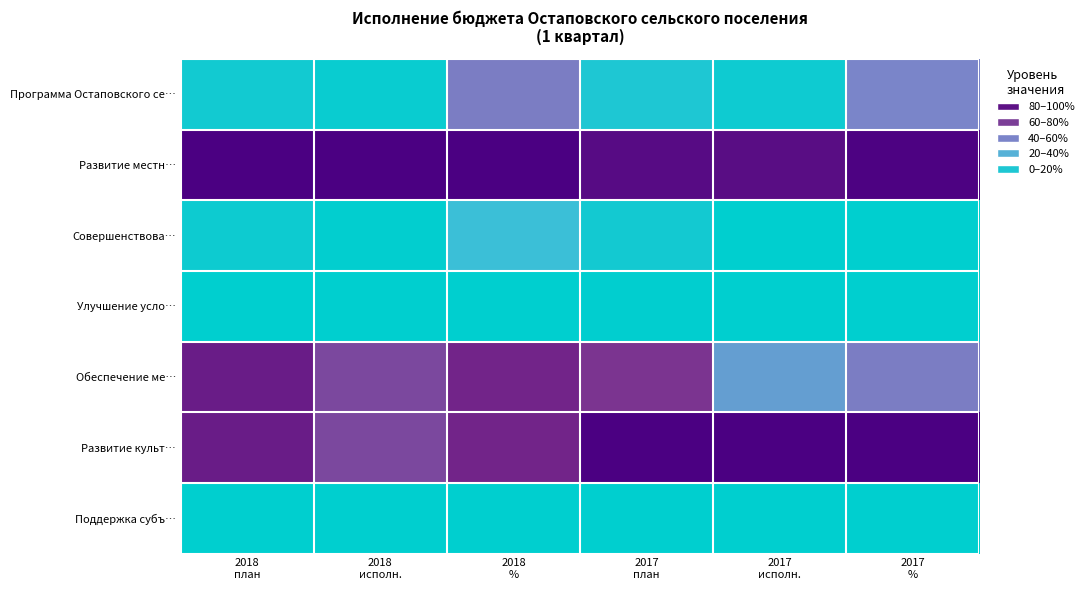

Which series has the largest total across all categories?

Развитие местн…